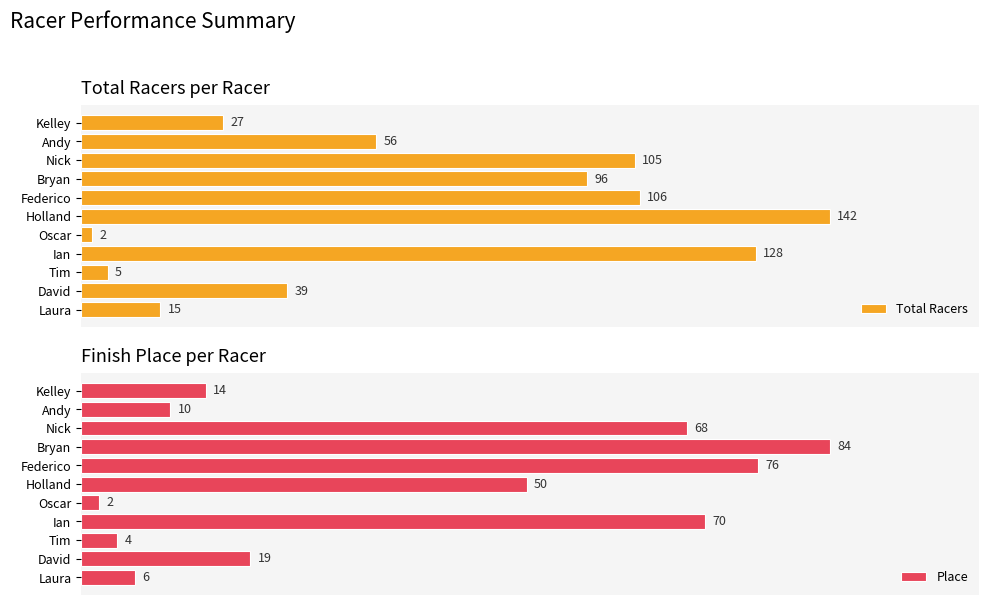

Rank the categories by Total Racers value from lowest to highest.

Oscar, Tim, Laura, Kelley, David, Andy, Bryan, Nick, Federico, Ian, Holland